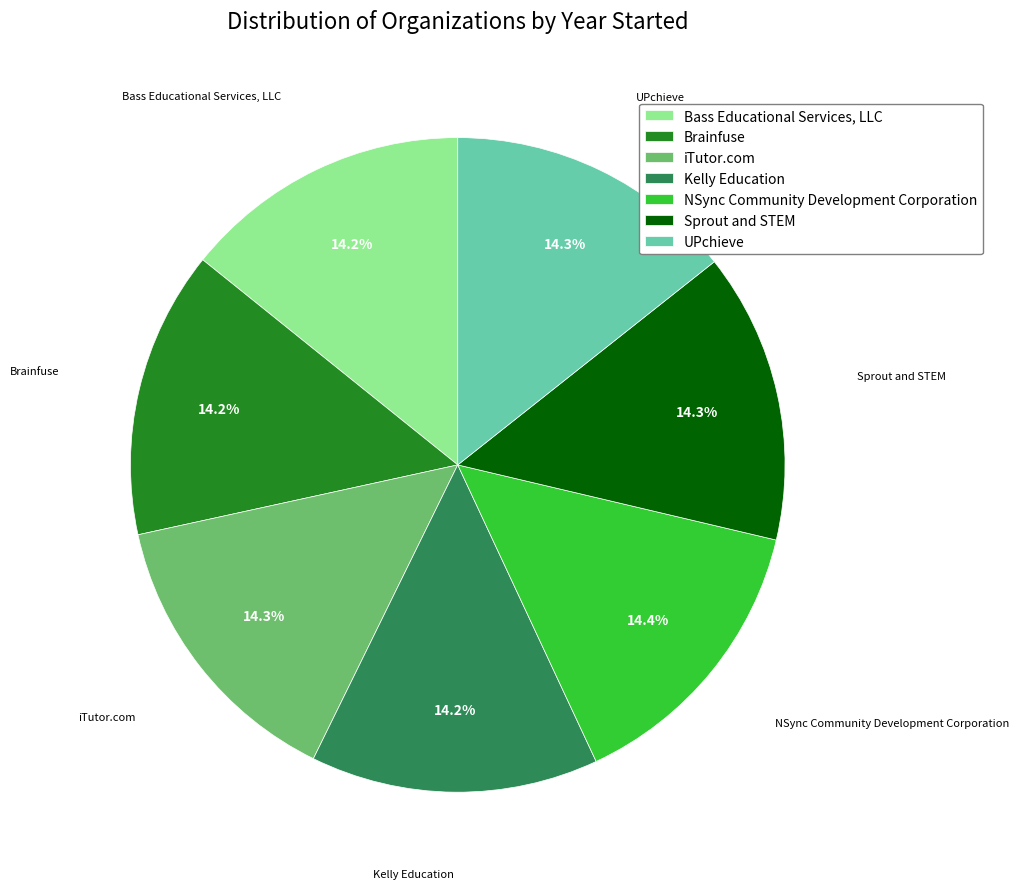

What percentage do Kelly Education and NSync Community Development Corporation together represent?

28.6%